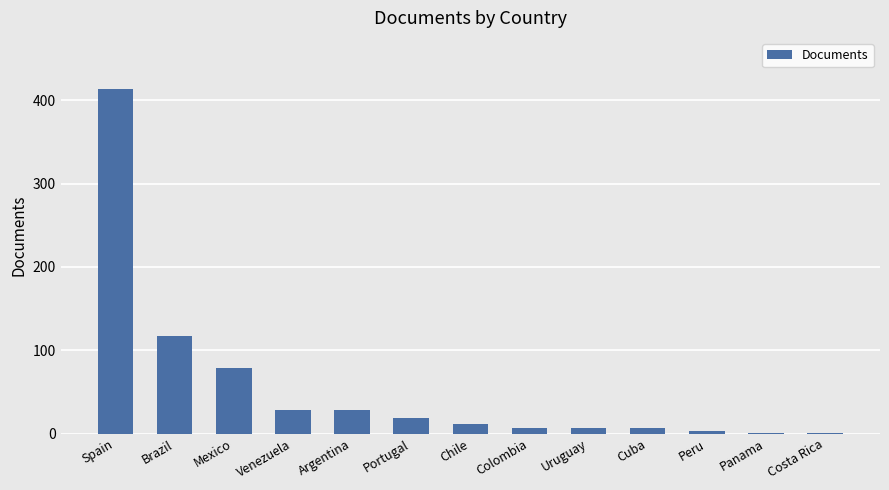

Reading left to right, extract all data points from this chart.

413	117	79	28	28	19	11	7	7	7	3	1	1